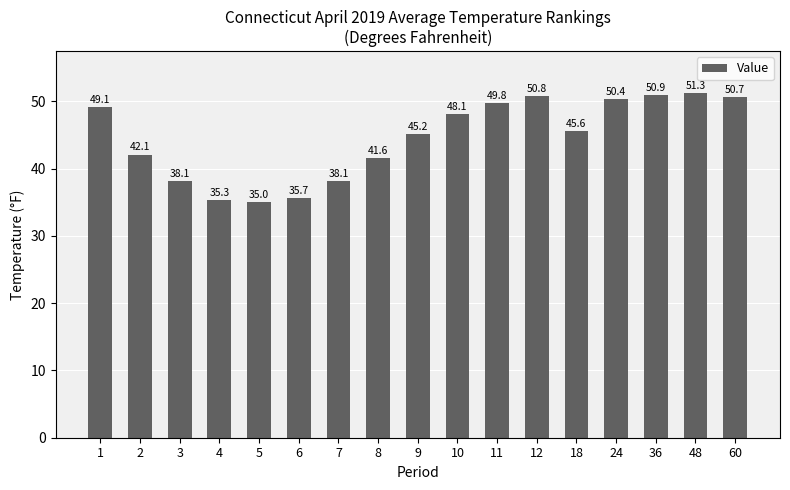

Reading left to right, transcribe all the data shown in this chart.

49.1	42.1	38.1	35.3	35.0	35.7	38.1	41.6	45.2	48.1	49.8	50.8	45.6	50.4	50.9	51.3	50.7